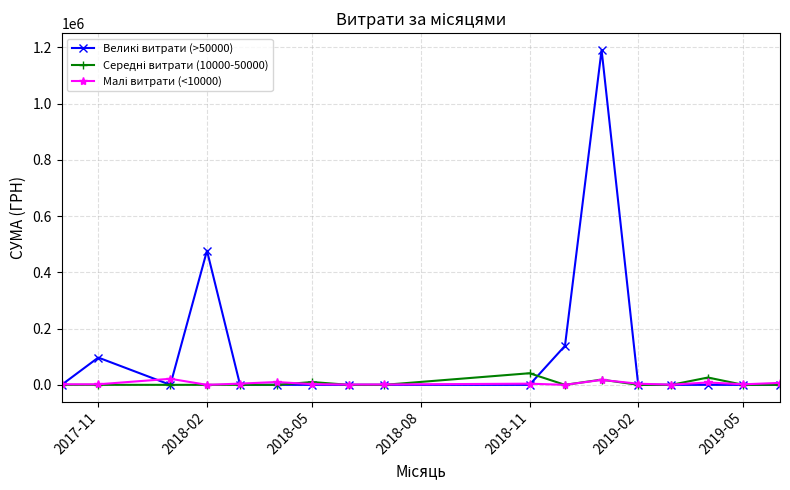

What is the greatest value displayed?

1191172.2